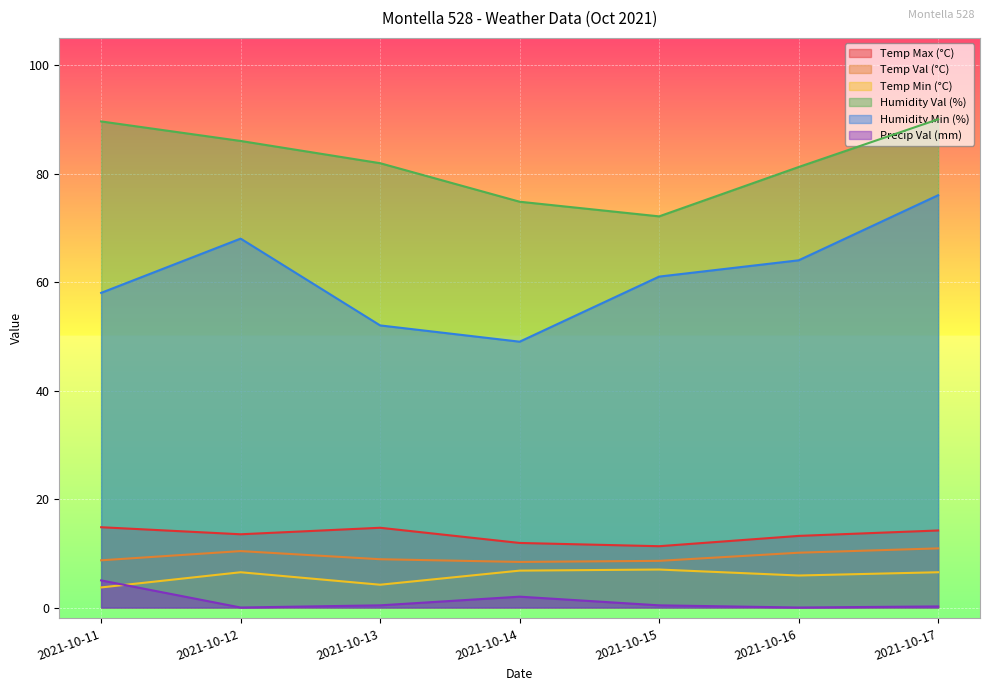

True or false: Temp Val (°C) has a value of 5.7 at 2021-10-13.

False